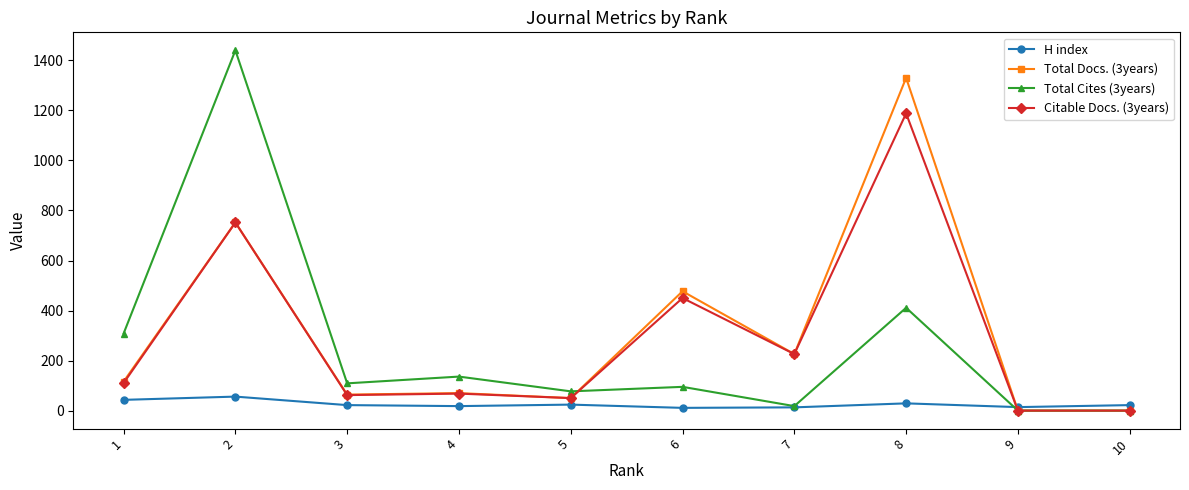

At which category does Total Cites (3years) reach its first local valley?

3